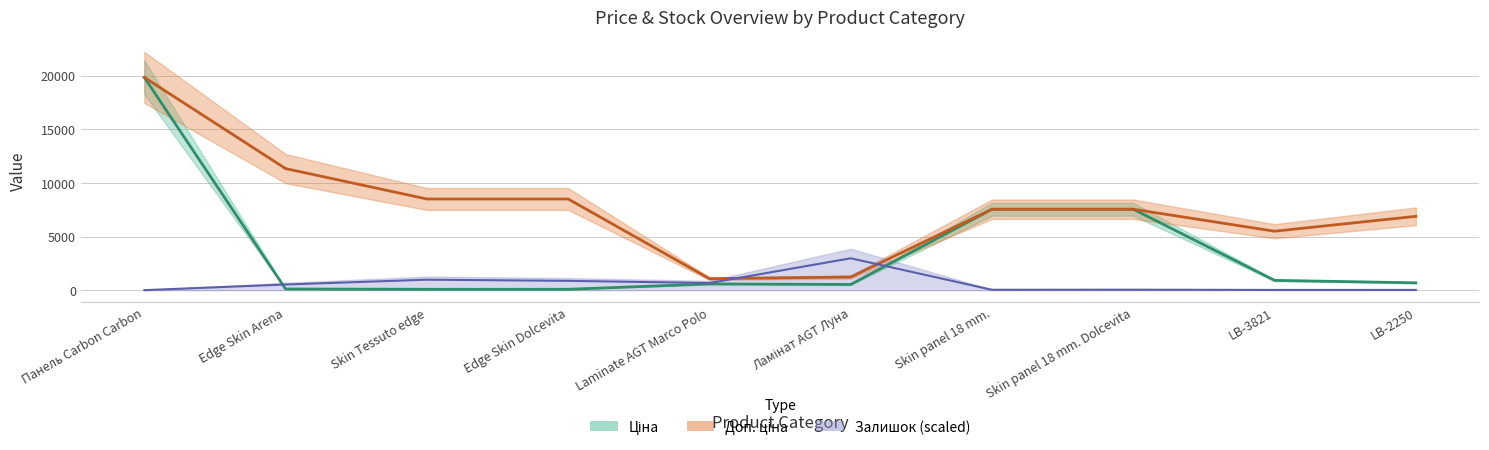

How many values in the Ціна_mean series are below 688?

5